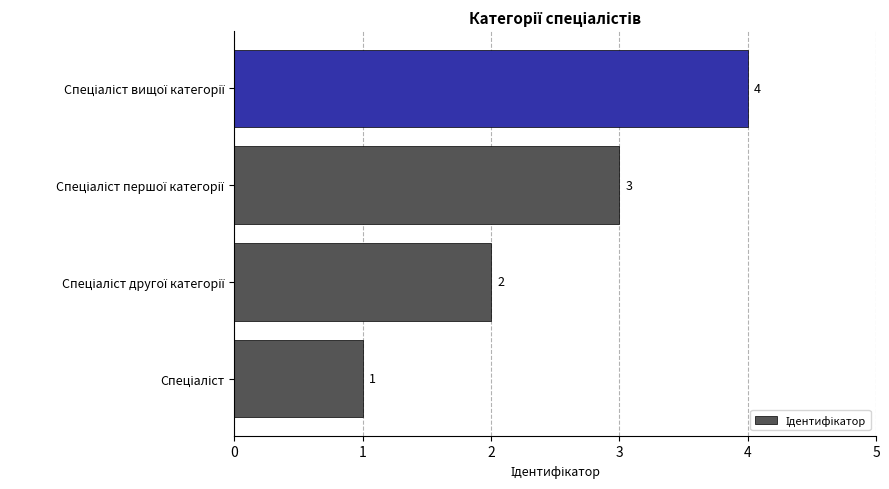

Count the values in the range 2 to 4.

3